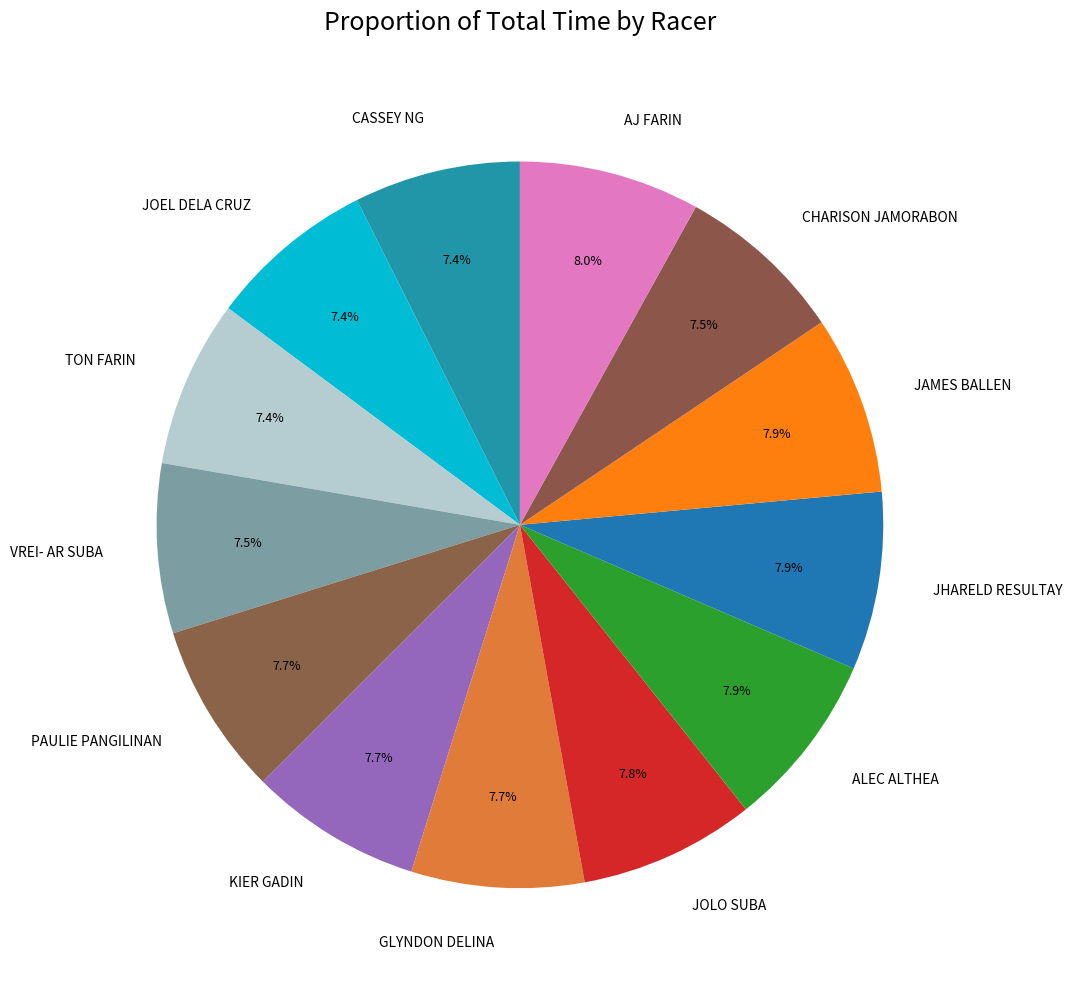

Is it true that JAMES BALLEN is 8% of the pie?

True